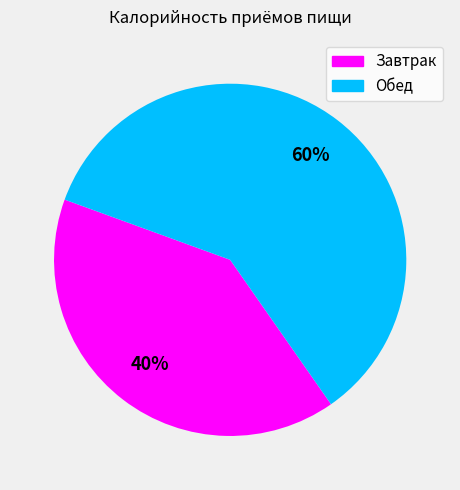

Does any single category account for the majority?

Yes